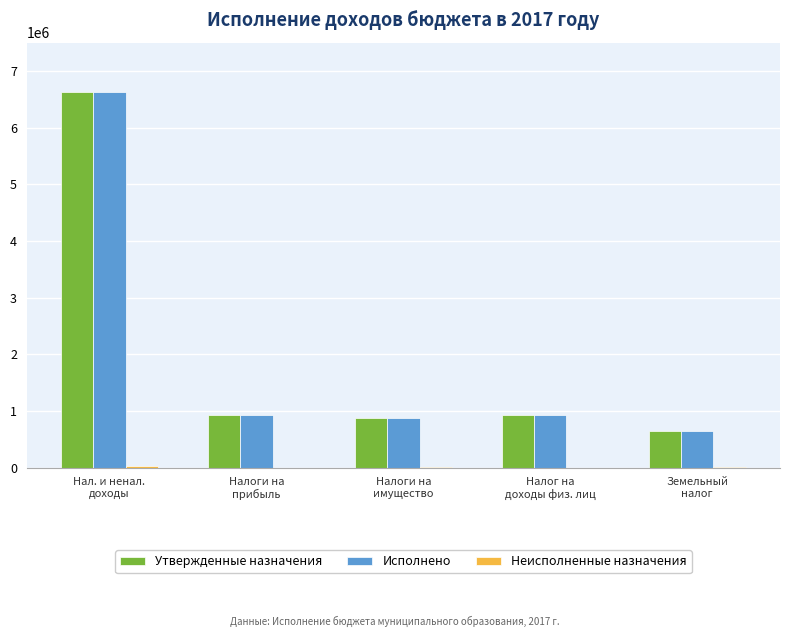

What is the approximate value of Утвержденные назначения at Налог на
доходы физ. лиц?

918000.0